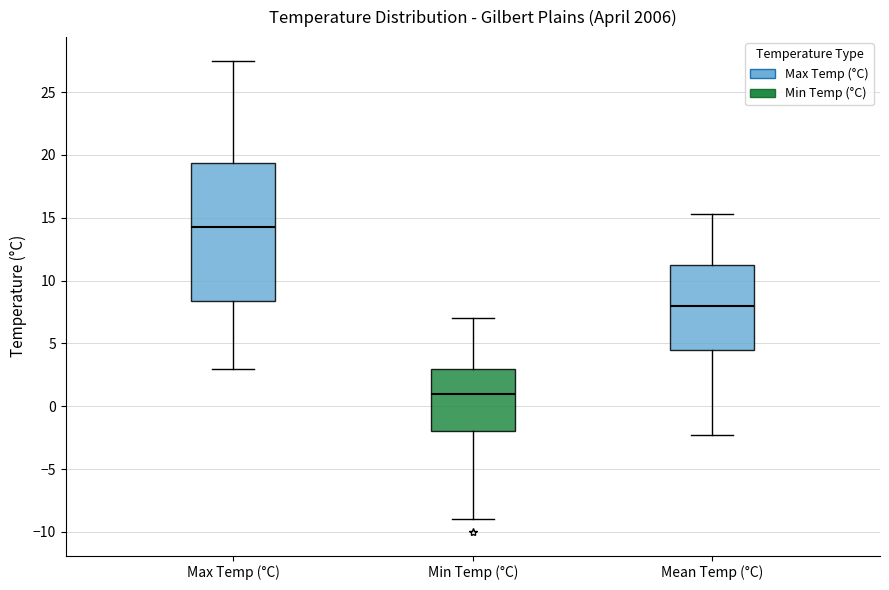

Reading left to right, read every box against the y-axis: the position of its median line, the range the box covers, and the ends of its whiskers. The values are not printed on the chart, so give them approximately, as read against the axis.

Max Temp (°C): median 14.5, box 8.5 to 19.5, whiskers 3.0 to 27.5
Min Temp (°C): median 1.0, box -2.0 to 3.0, whiskers -9.0 to 7.0
Mean Temp (°C): median 8.0, box 4.5 to 11.0, whiskers -2.5 to 15.5